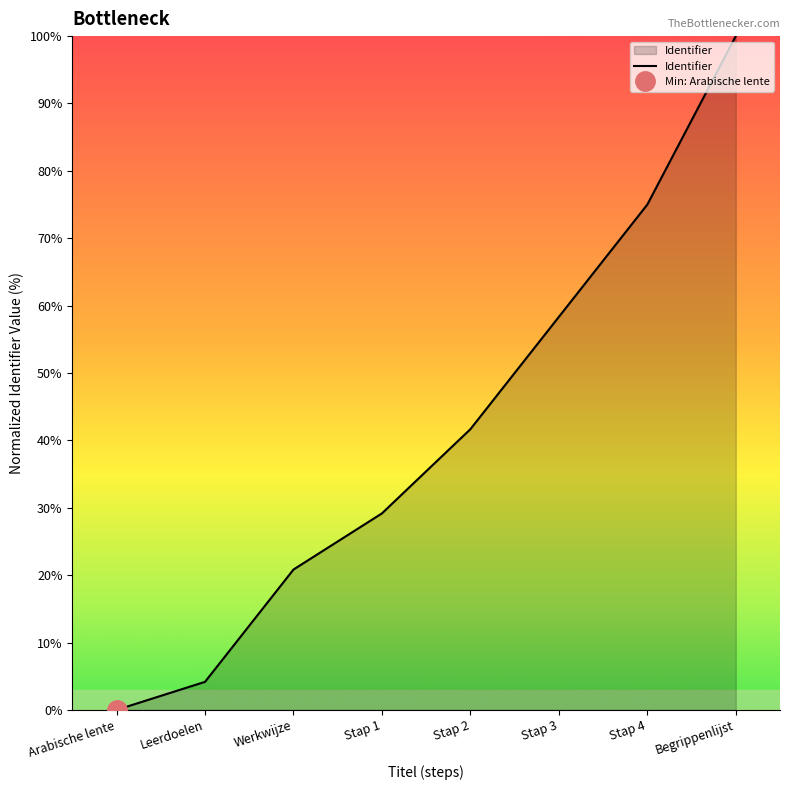

What is the label of the 4th point from the right?

Stap 2